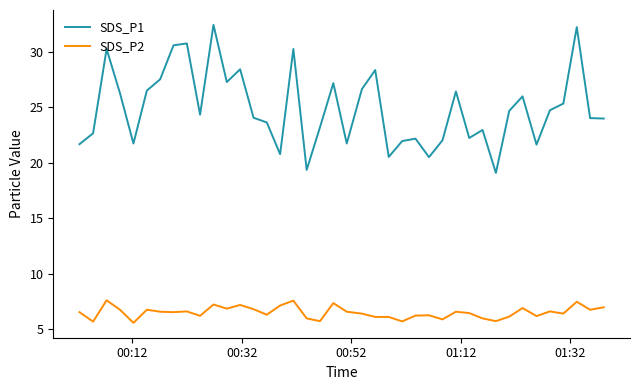

What is the difference between the maximum and minimum values in the SDS_P1 series?

13.3